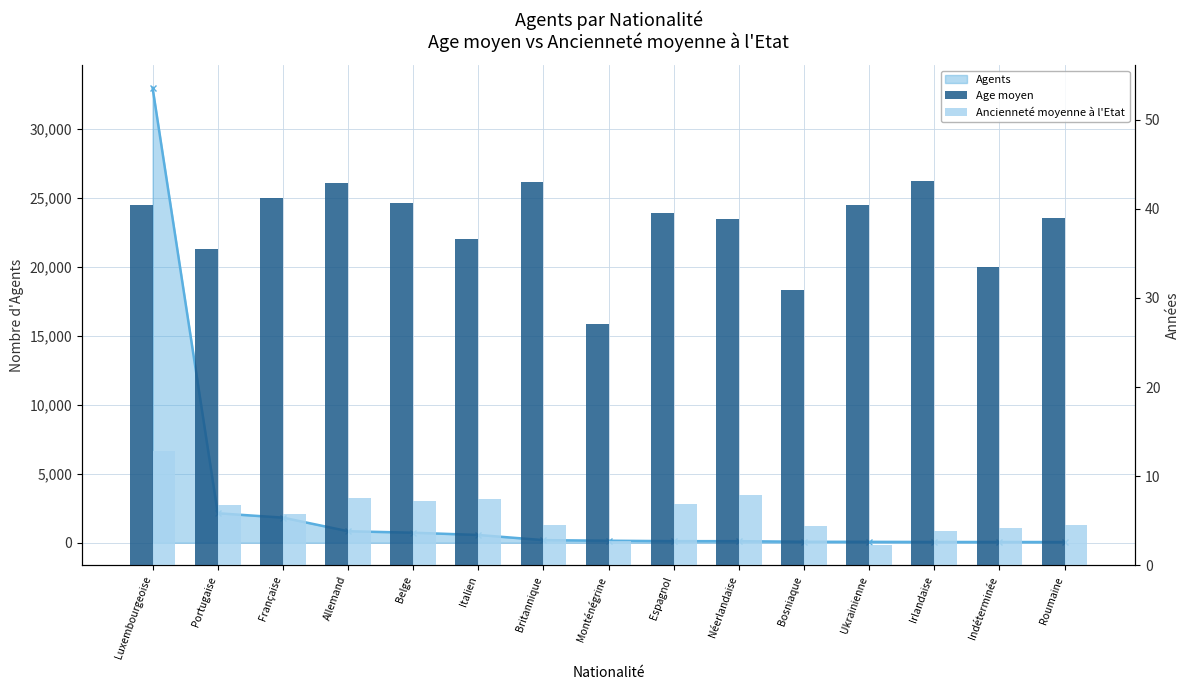

What is the value of the Ancienneté moyenne à l'Etat bar at the 4th from the left?

7.6